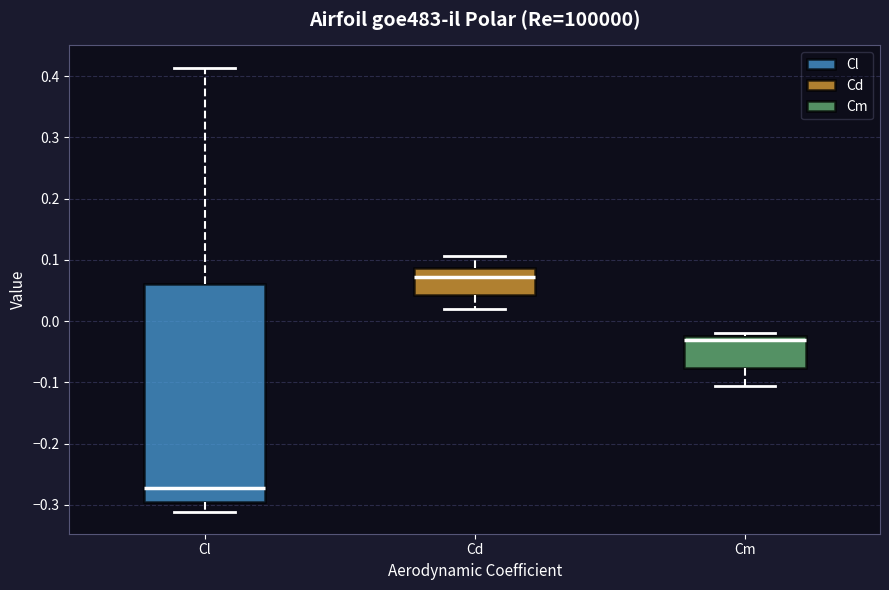

Where is the lower edge of the box for Cd on the y-axis? The values are not printed on the chart, so give them approximately, as read against the axis.

0.04